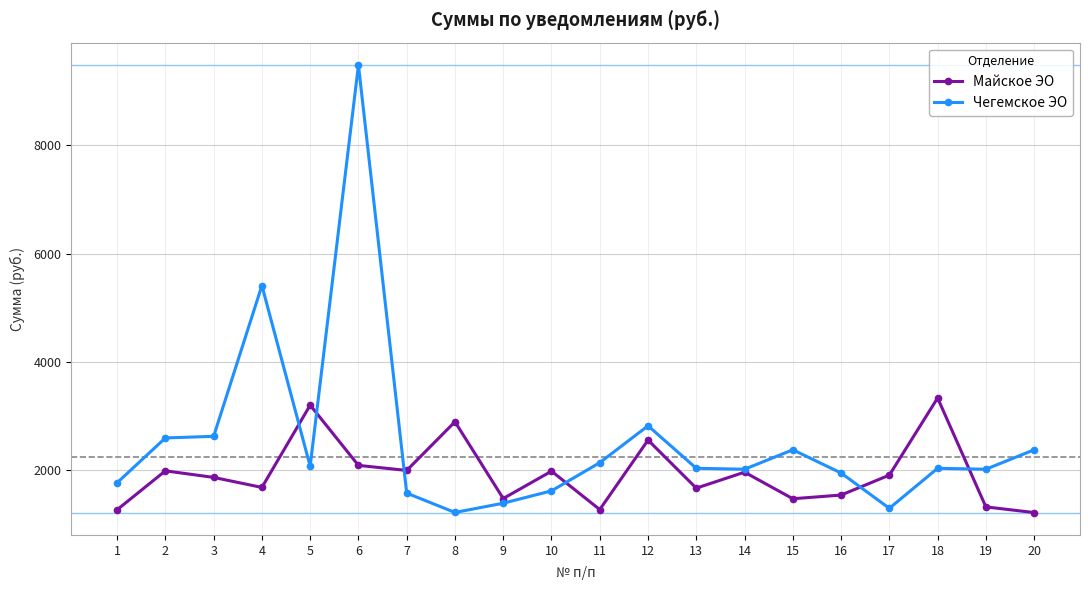

Does the chart have visible grid lines?

Yes